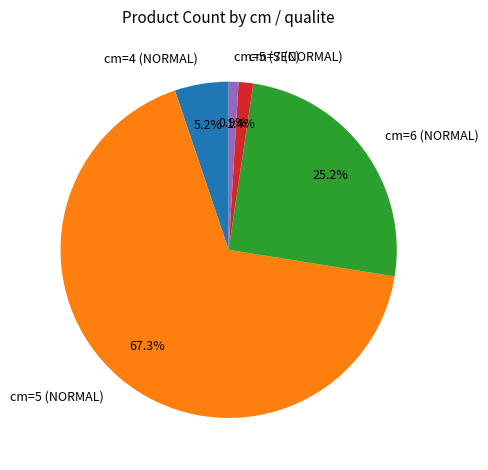

Does any single category account for the majority?

Yes